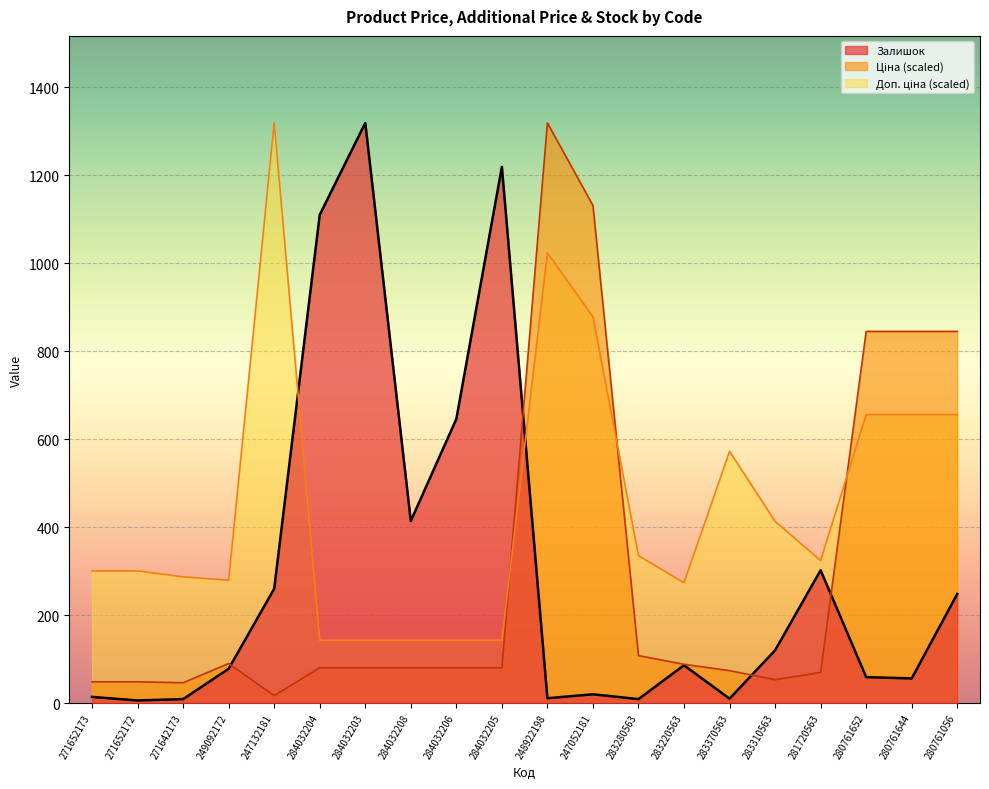

What is the average value of the Доп. ціна series?

449.4